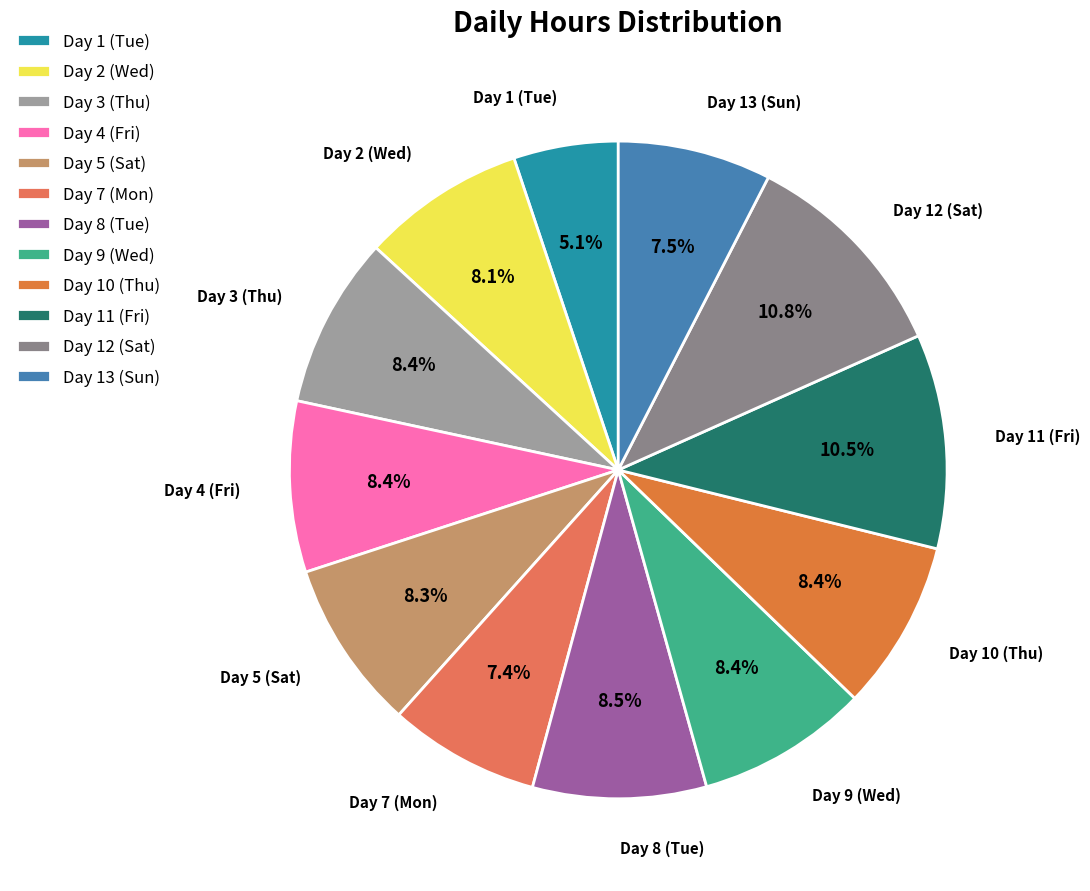

Approximately how many times larger is the value at Day 8 (Tue) compared to Day 10 (Thu)?

1.0